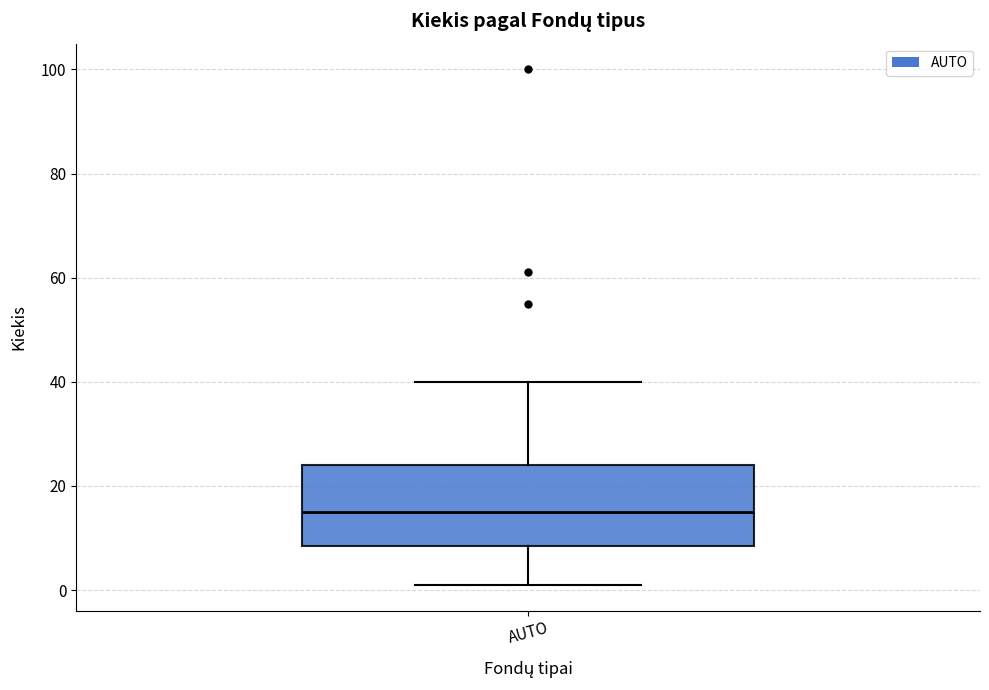

Where does the lower whisker of the box for AUTO end on the y-axis? The values are not printed on the chart, so give them approximately, as read against the axis.

2